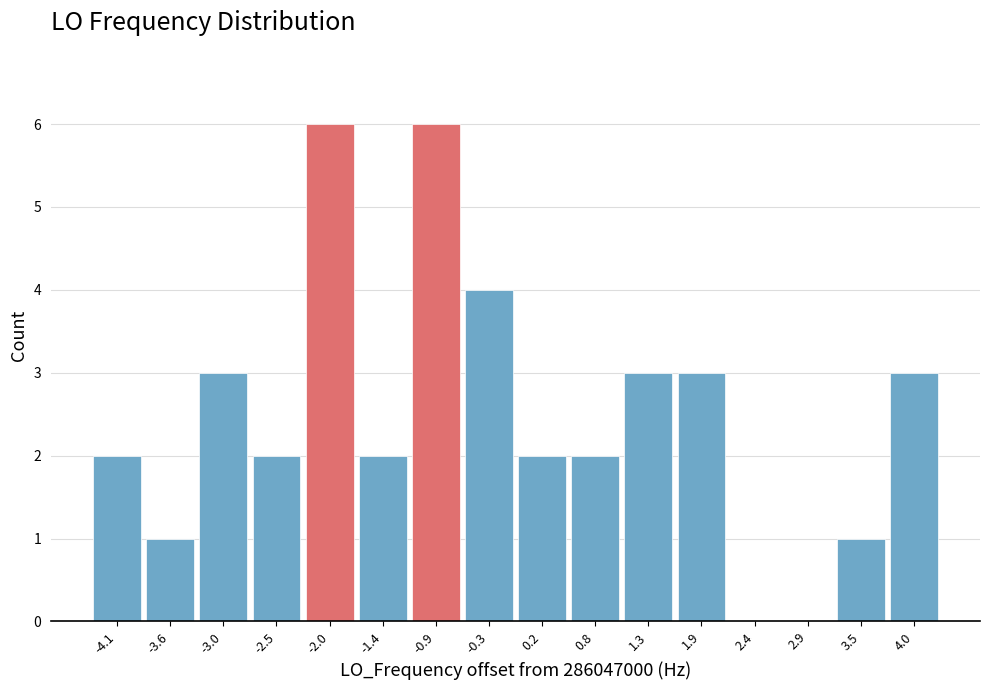

What is the height of the bar covering 3.8 to 4.3 on the x-axis? Neither the bar edges nor the heights are printed on the chart, so give them approximately, as read against the axes.

3